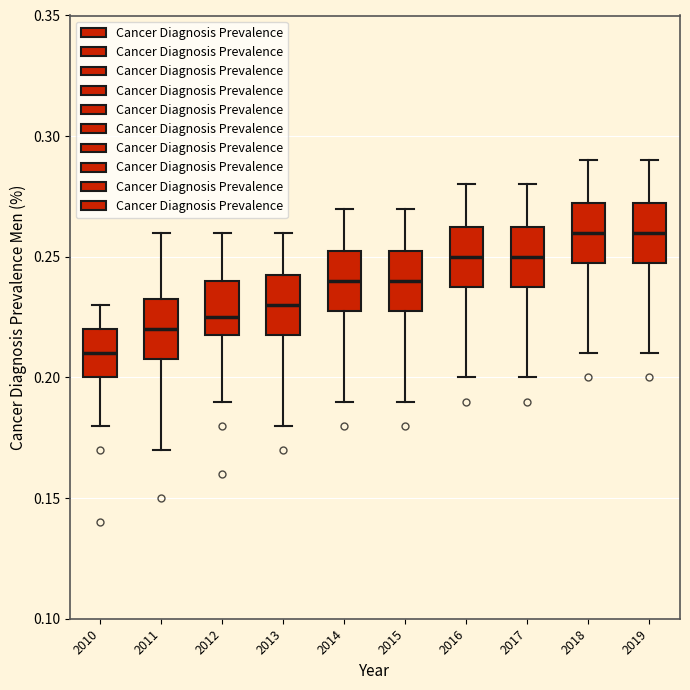

Where does the upper whisker of the box at x = 2017 end on the y-axis? The values are not printed on the chart, so give them approximately, as read against the axis.

0.280